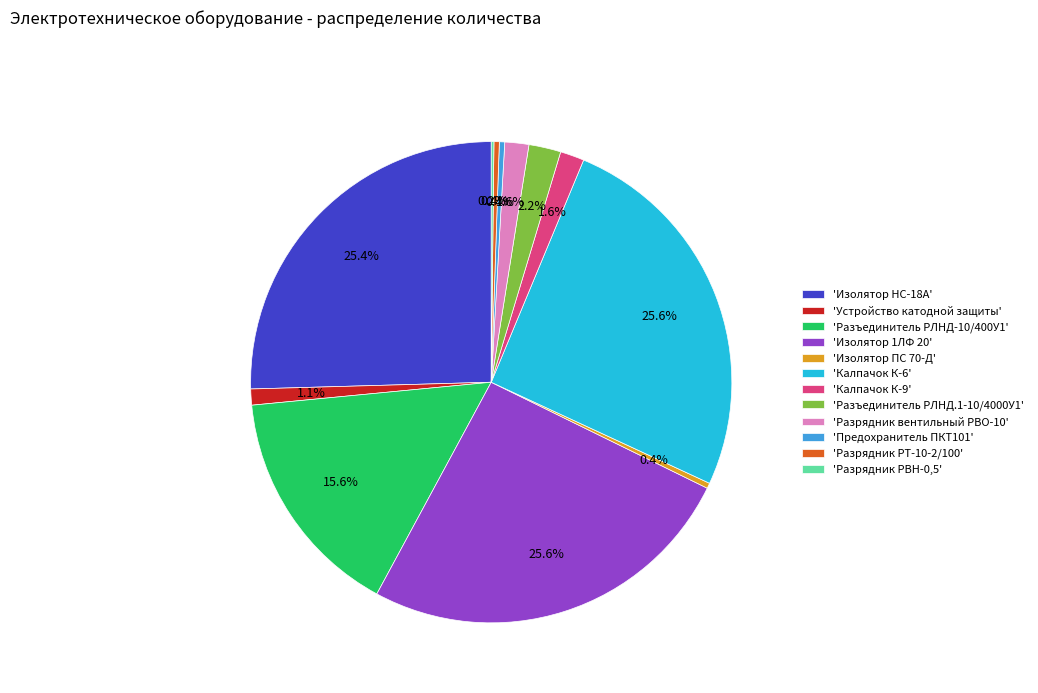

Which has a higher value, 'Разрядник РТ-10-2/100' or 'Калпачок К-9'?

'Калпачок К-9'